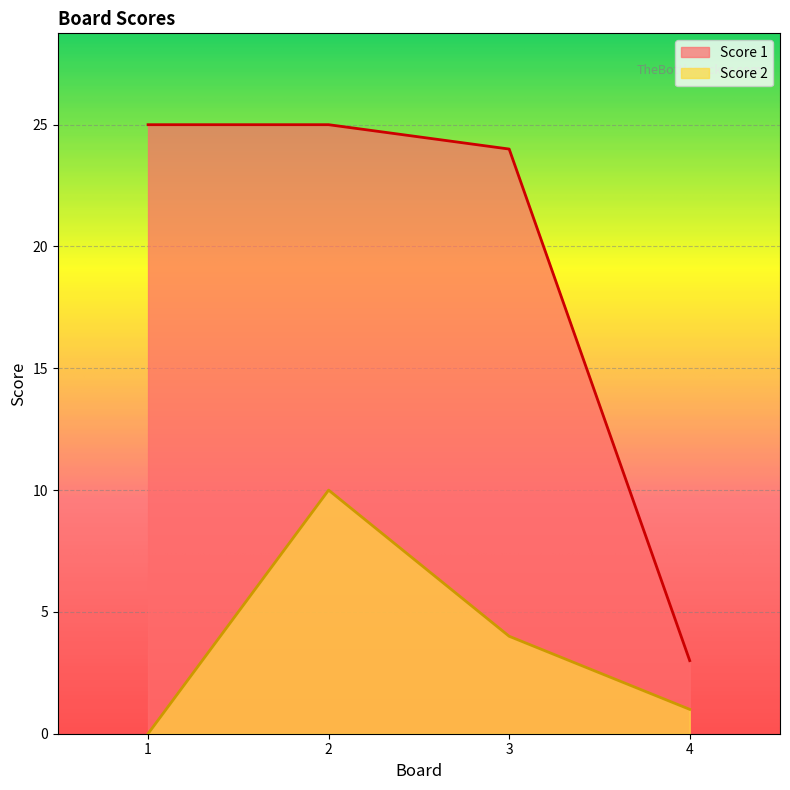

Rank the series by their maximum value, from highest to lowest.

Score 1, Score 2